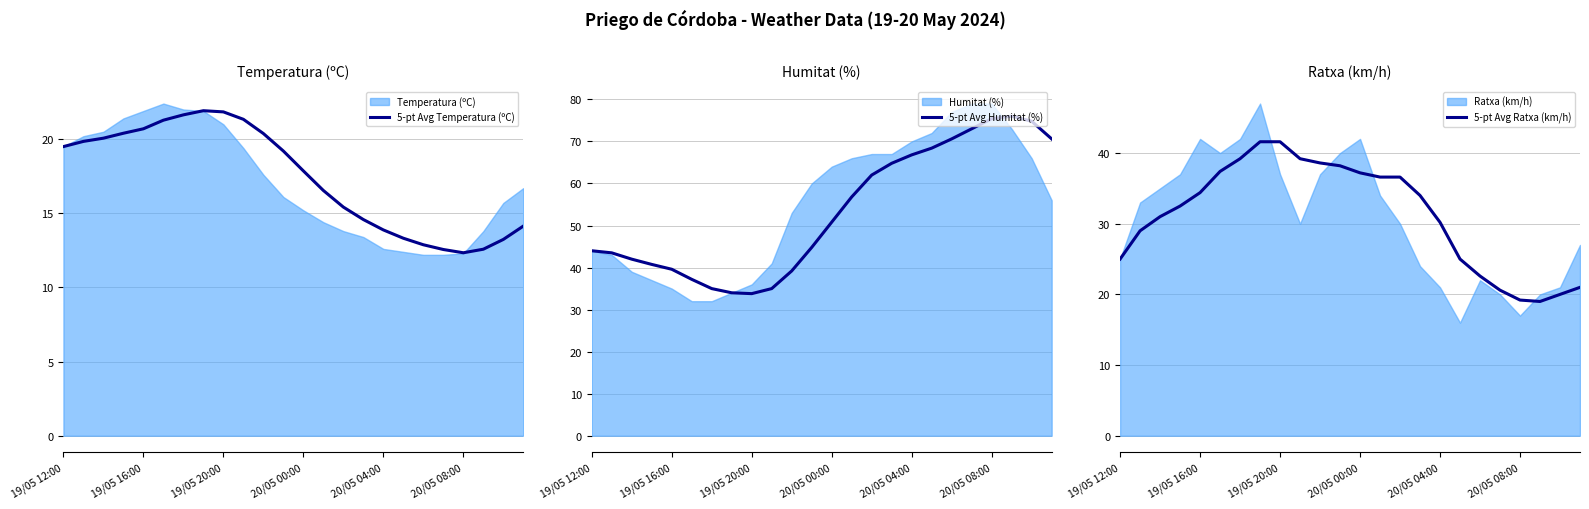

What is the lowest value of the 5-pt Avg Temperatura (ºC) series?

12.3